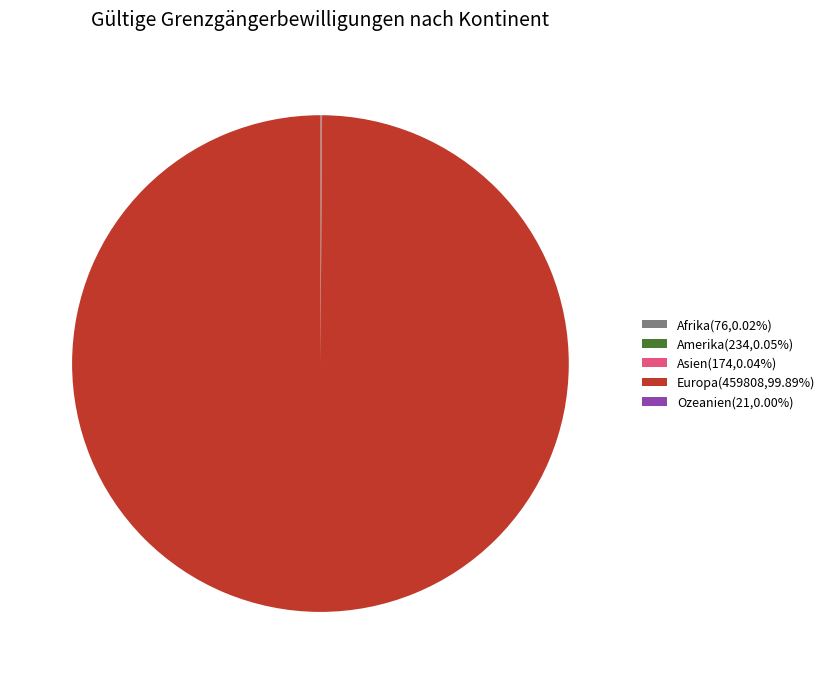

Does Europa(459808,99.89%) represent more than half of the total?

Yes